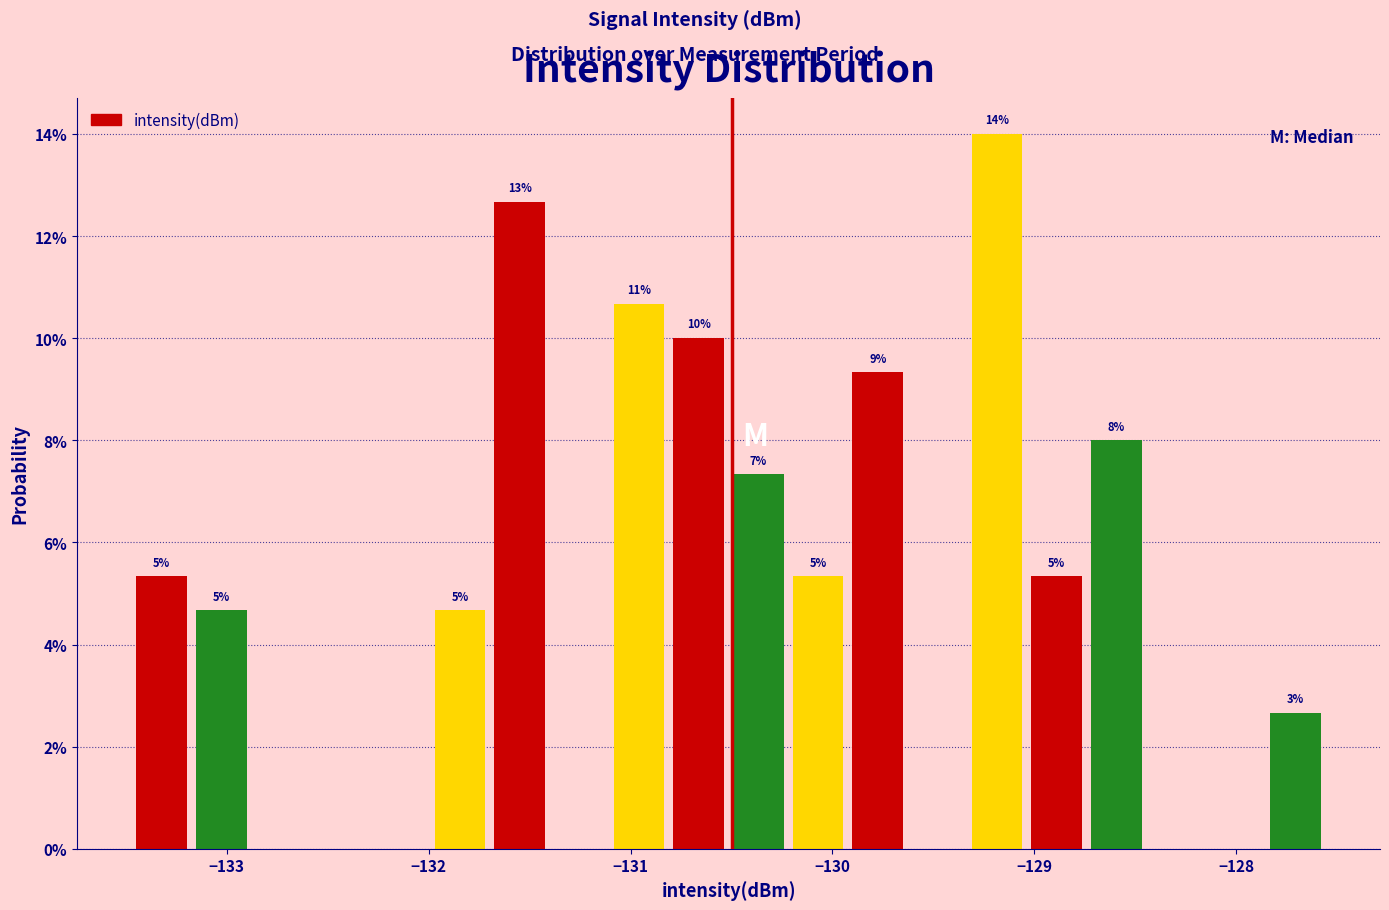

Around what value on the x-axis is the tallest bar? Give the approximate position of its centre, as read against the axis.

-129.2